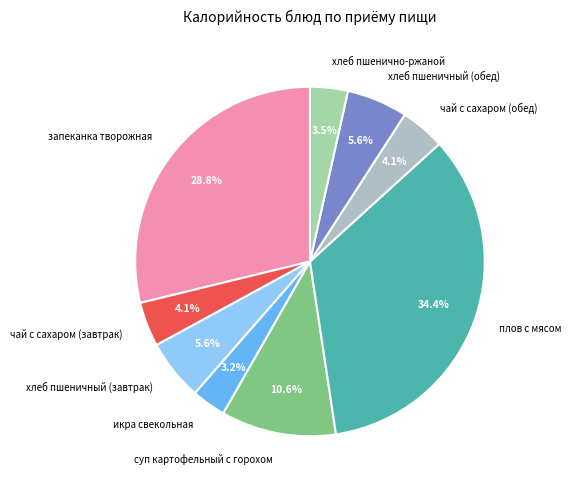

What percentage is the запеканка творожная slice, to the nearest percent?

29%